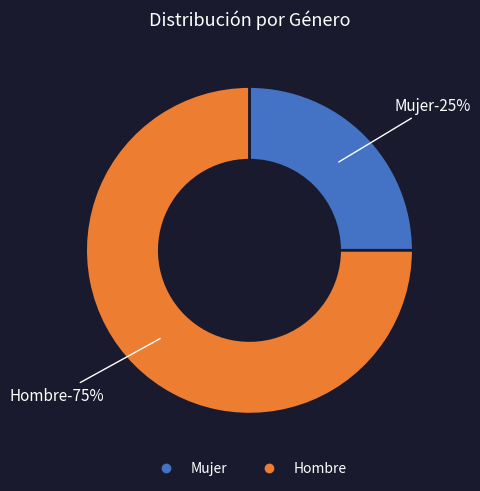

Rank the categories by value from highest to lowest.

Hombre, Mujer